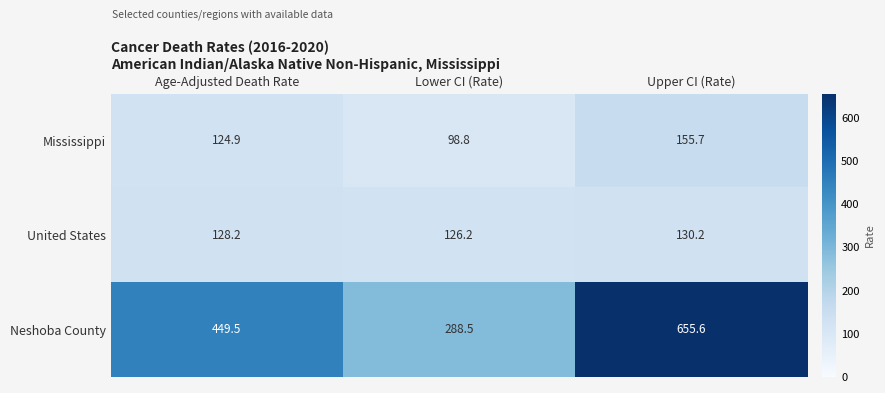

Count the number of data series in this chart.

3